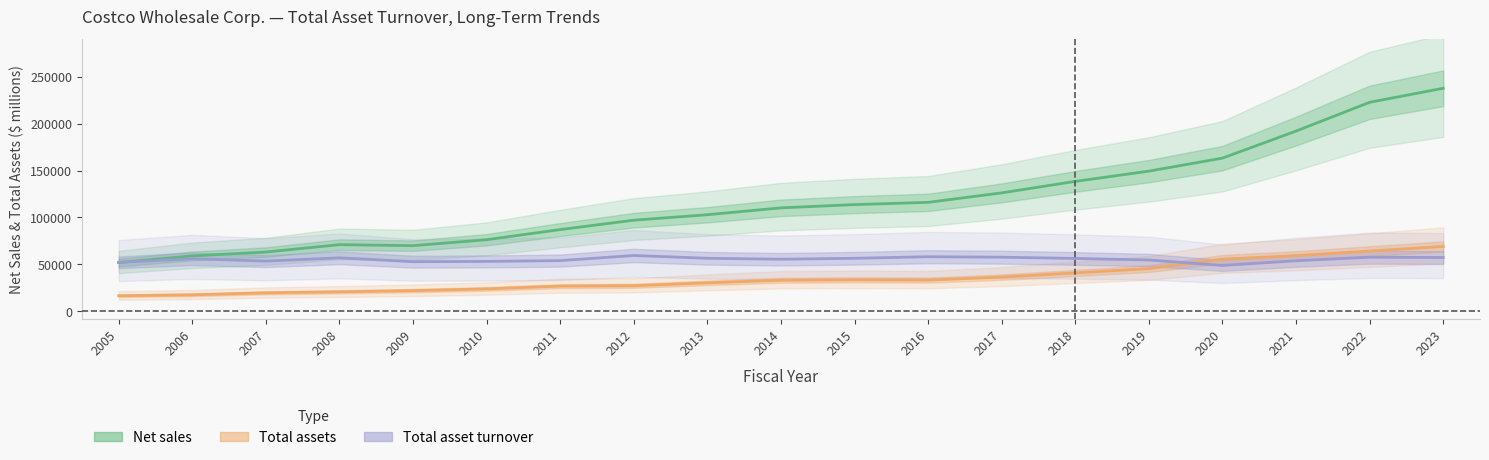

Where is the first local minimum for Net sales?

2009